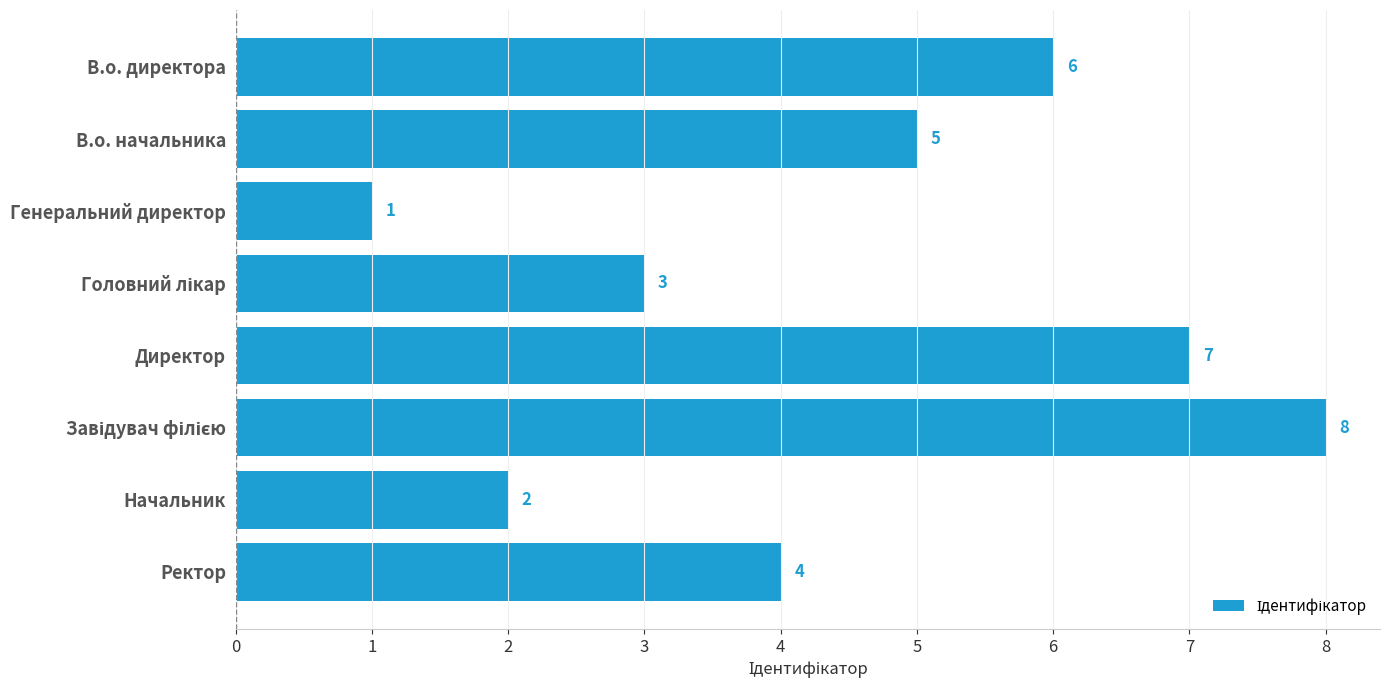

Is it true that the value at В.о. начальника is 8?

False